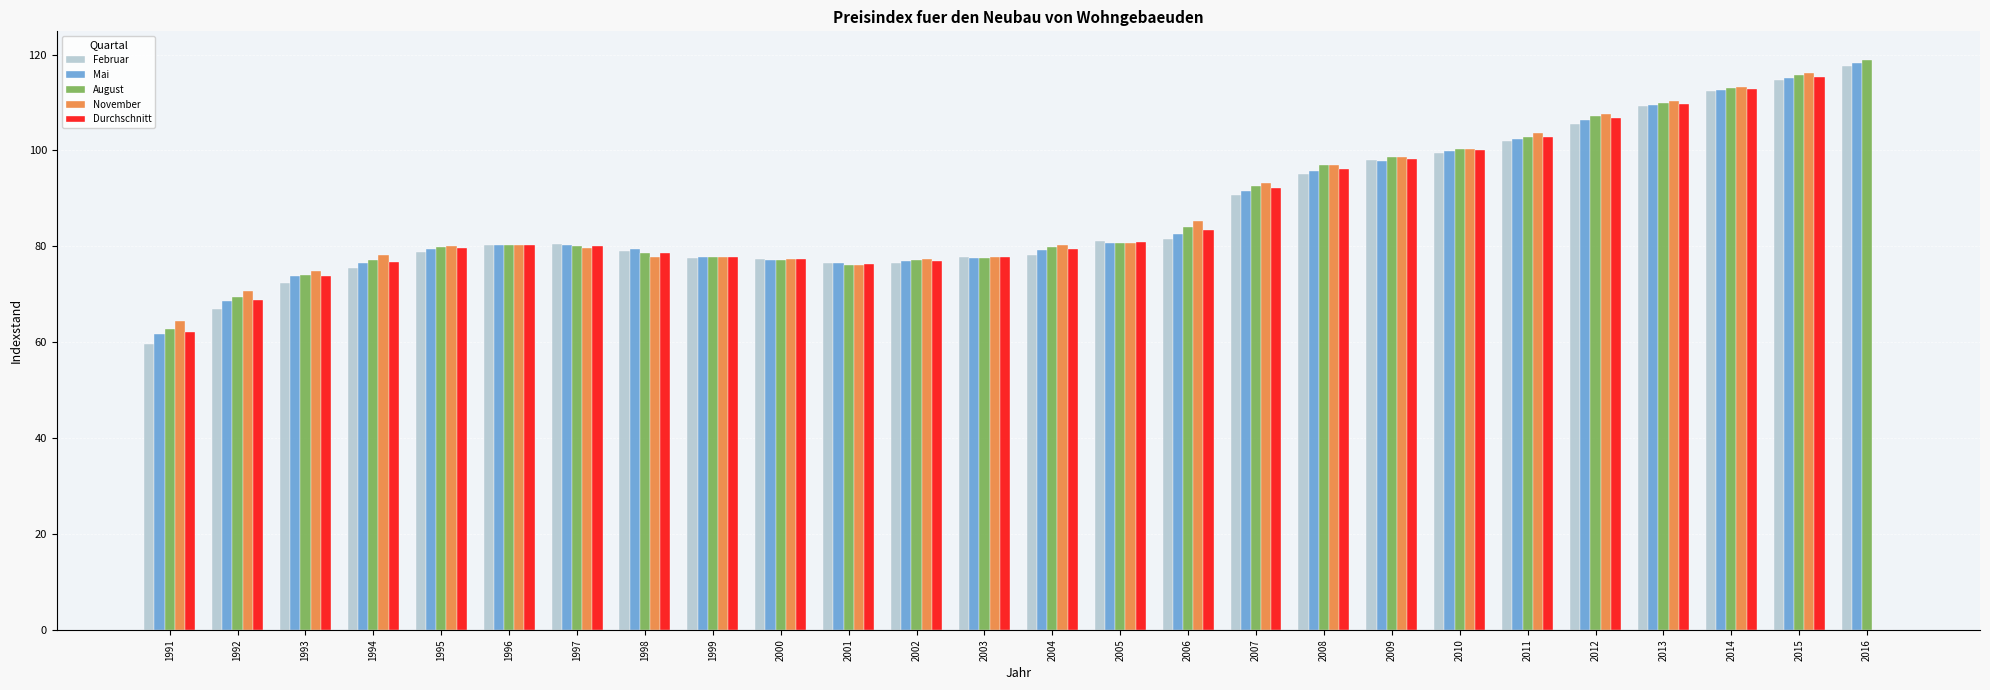

What is the sum of the August values at 1995 and 1998?

158.4